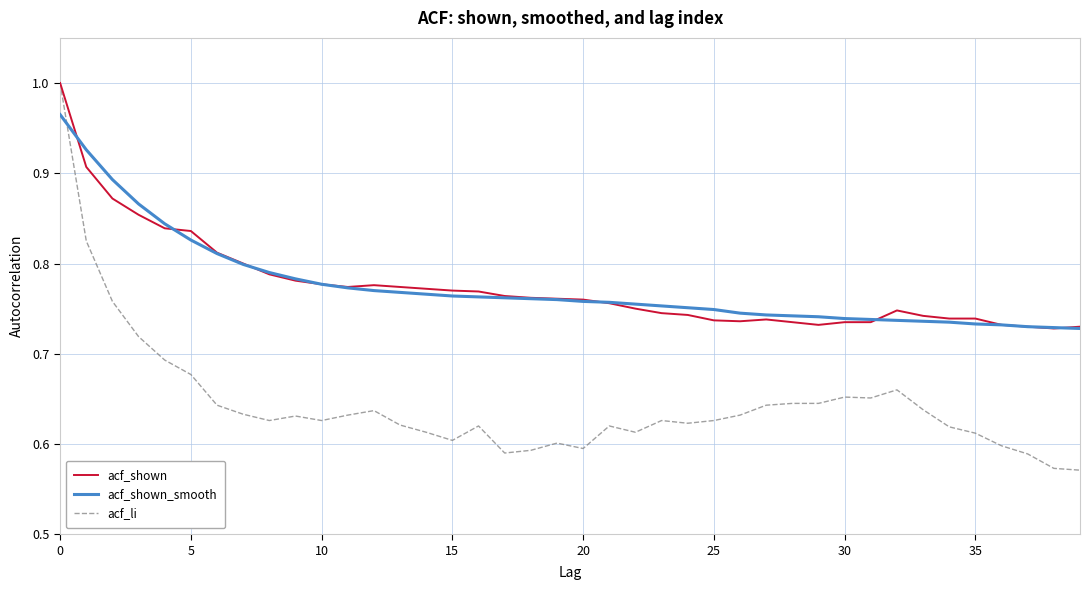

Which series has the largest range (max minus min)?

acf_li